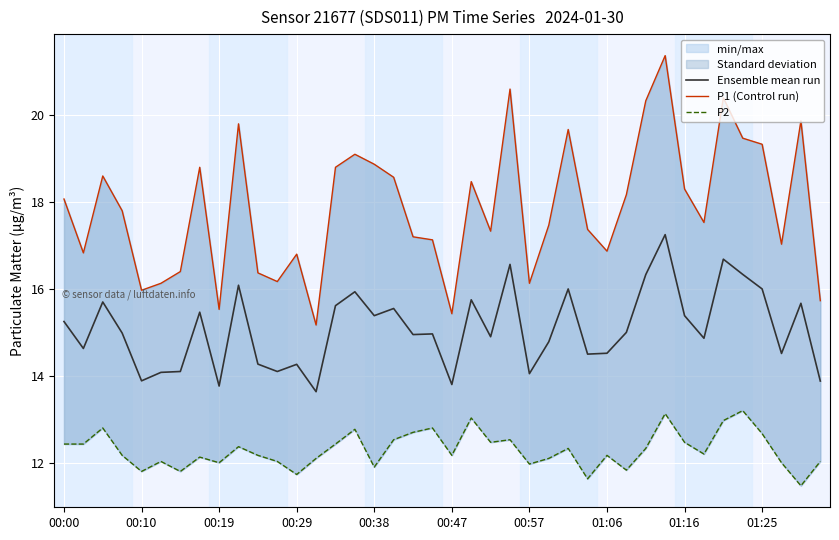

What value does the Ensemble mean run series have at 00:38?

15.4